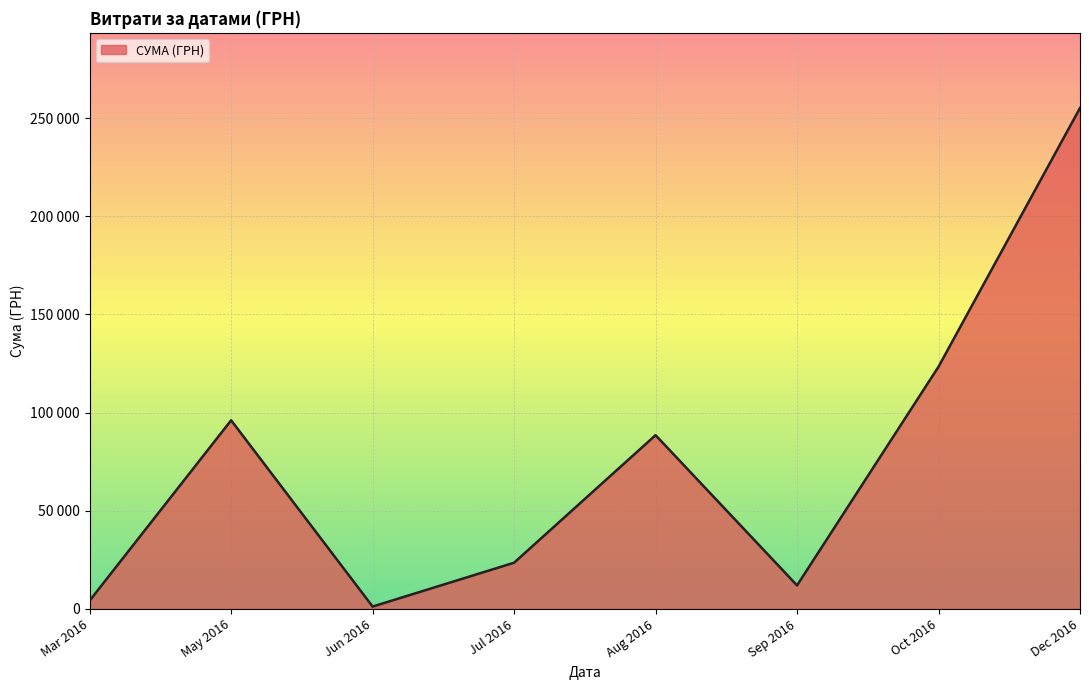

Is this an area chart (filled region under the line)?

Yes